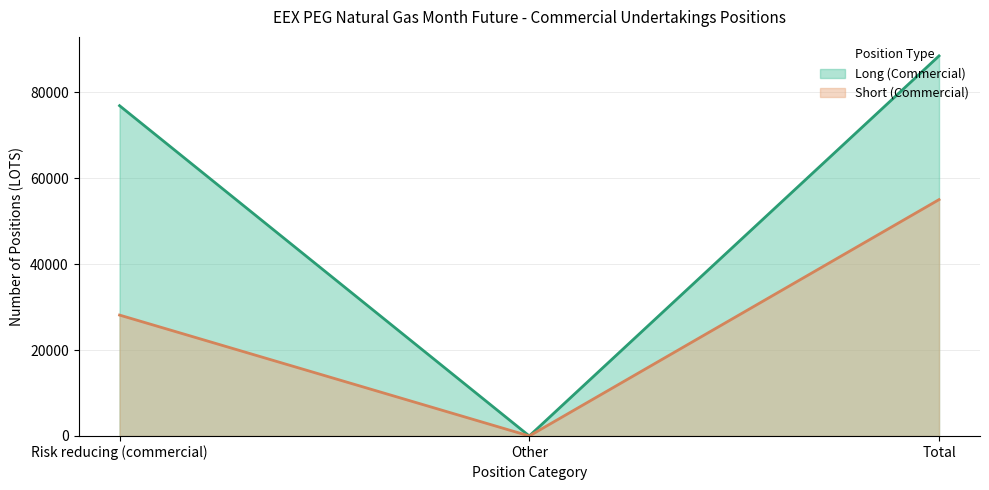

What is the sum of the Short (Commercial) (line) values at Other and Risk reducing (commercial)?

28148.0